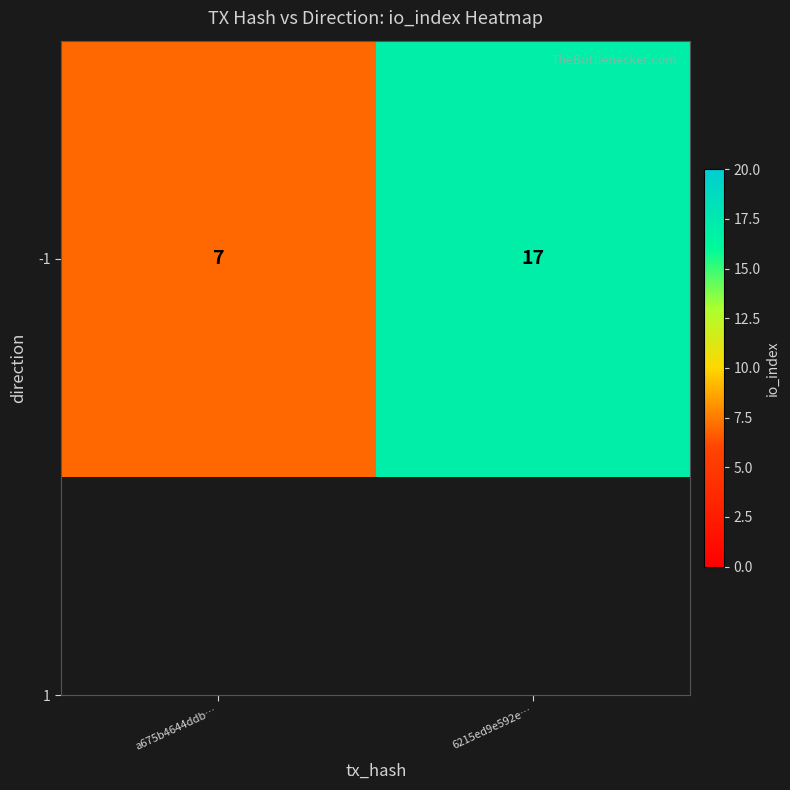

Reading left to right, extract all data points from this chart.

a675b4644ddb…=7	6215ed9e592e…=17